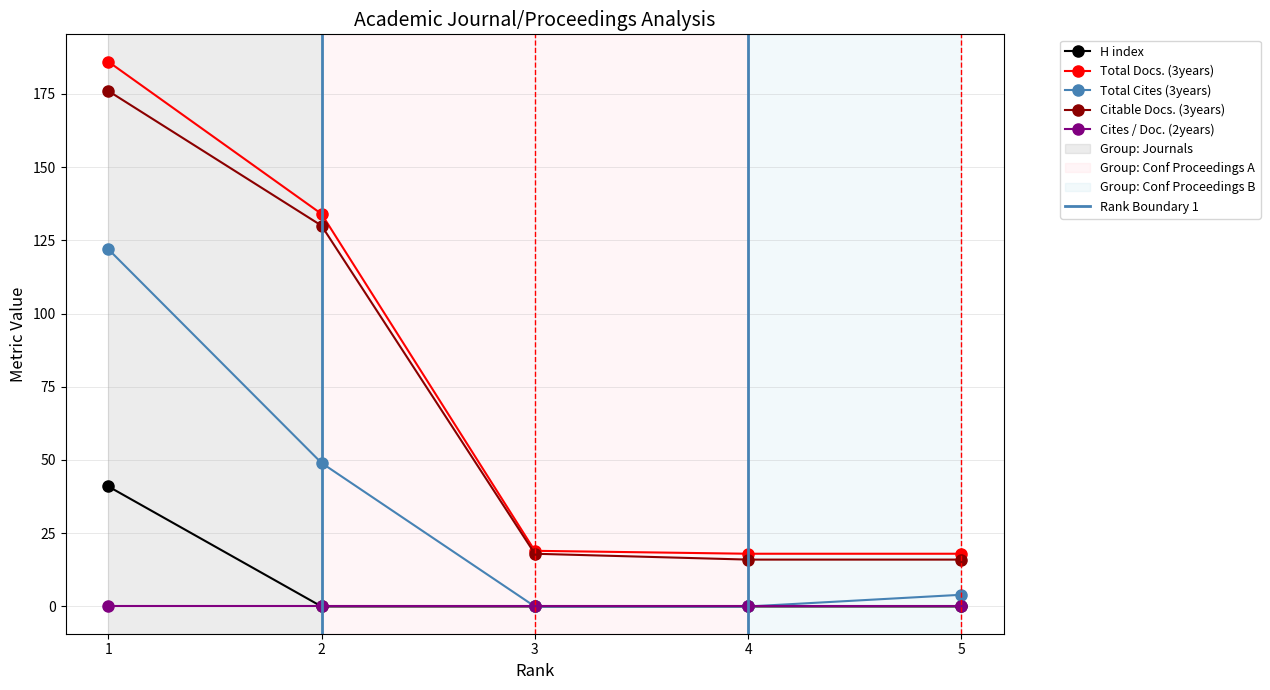

True or false: Citable Docs. (3years) has more than 1 points higher than both neighbors.

False